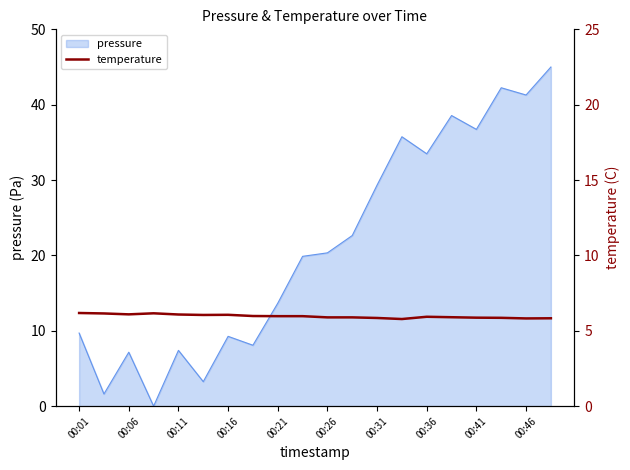

What is the highest value of the pressure series?

45.0